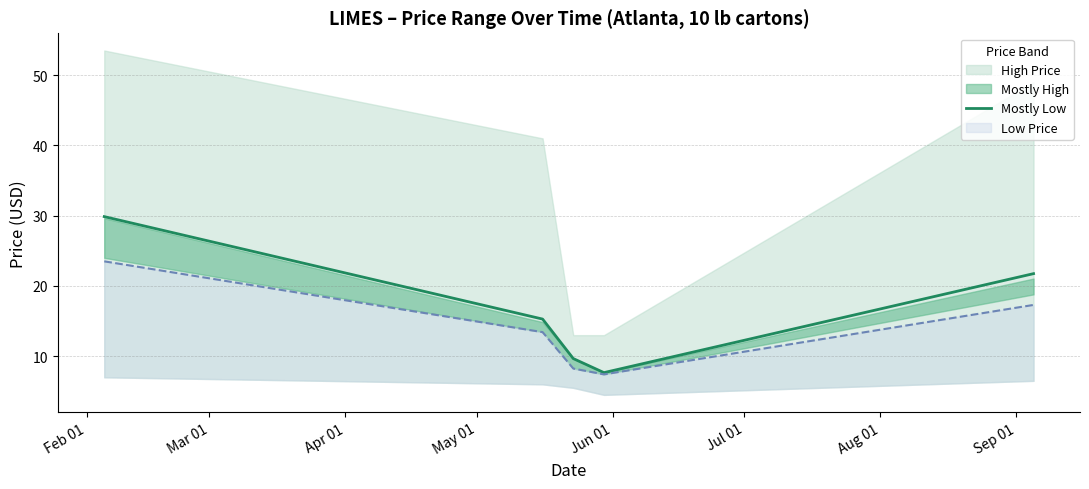

What is the lowest value of the Mostly Low series?

7.7